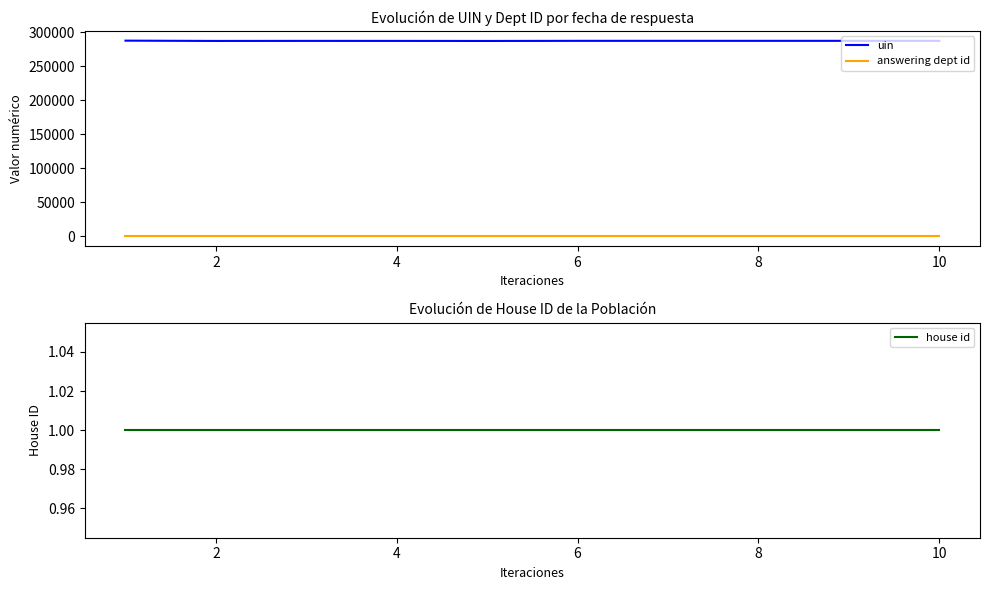

Rank the series at 2 from lowest to highest value.

house id, answering dept id, uin